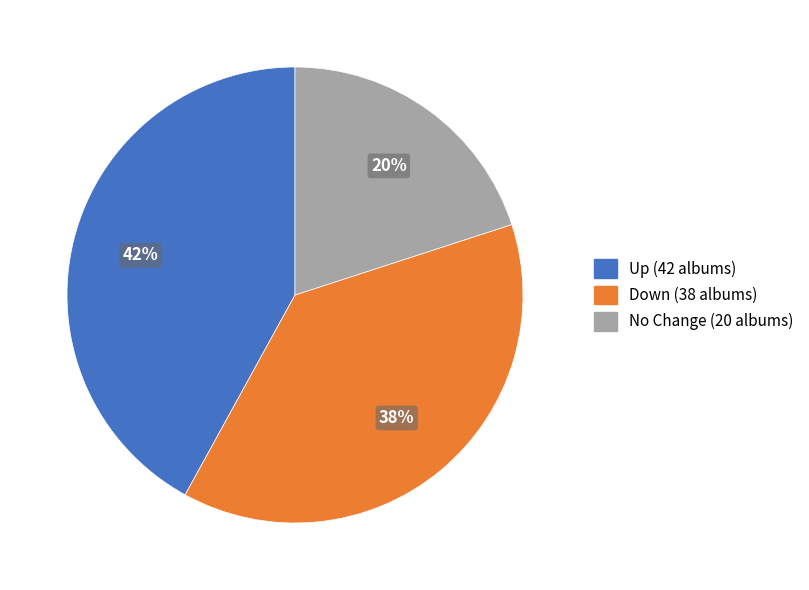

To the nearest percent, what is the difference between the largest and smallest slice percentages?

22%